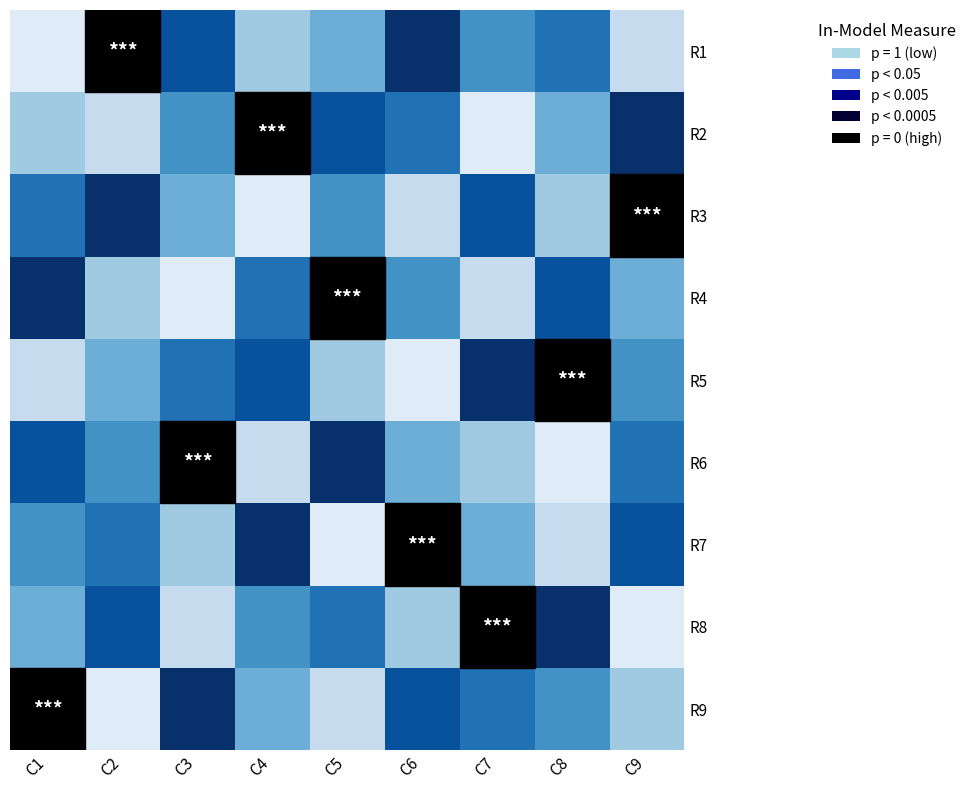

List the labels in order of R4 value, largest first.

0, 7, 3, 5, 8, 1, 6, 2, 4